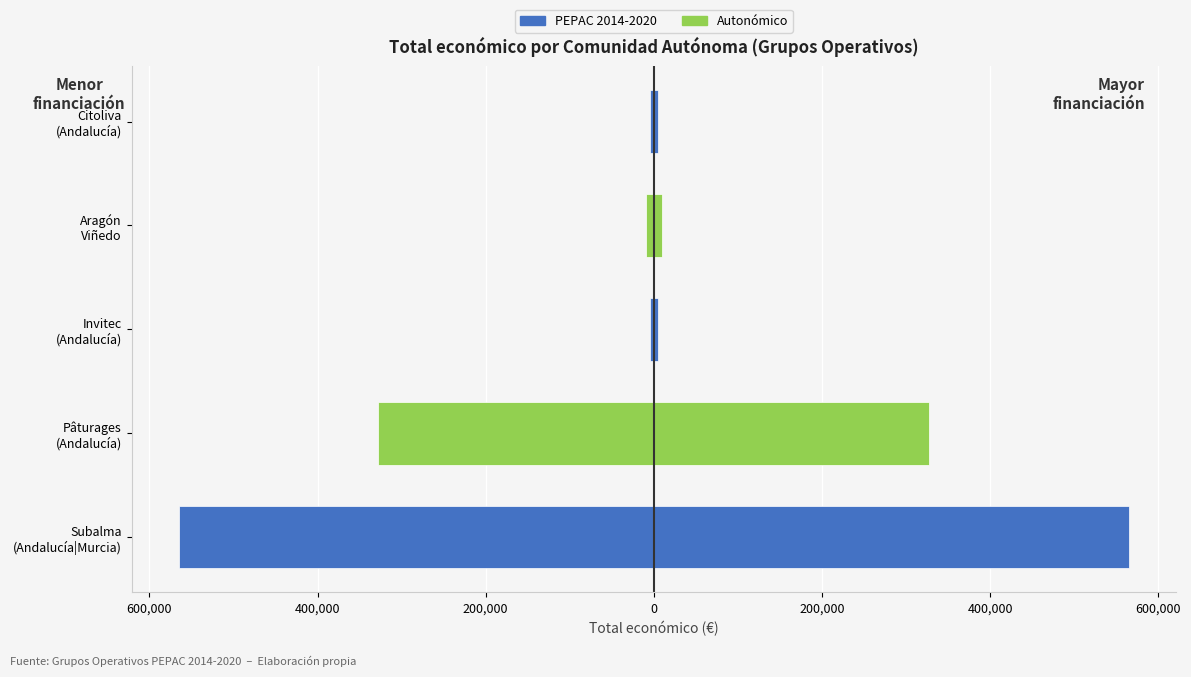

Reading left to right, transcribe all the data shown in this chart.

564758	327744	5000	9832	4870